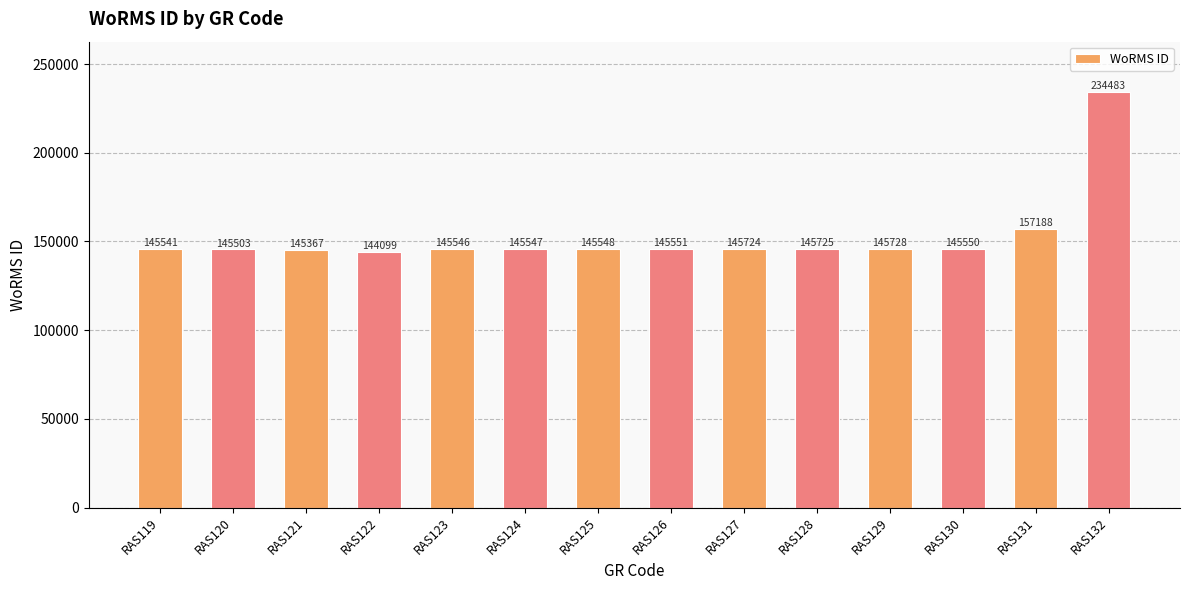

True or false: the data shows 234483 at RAS132.

True